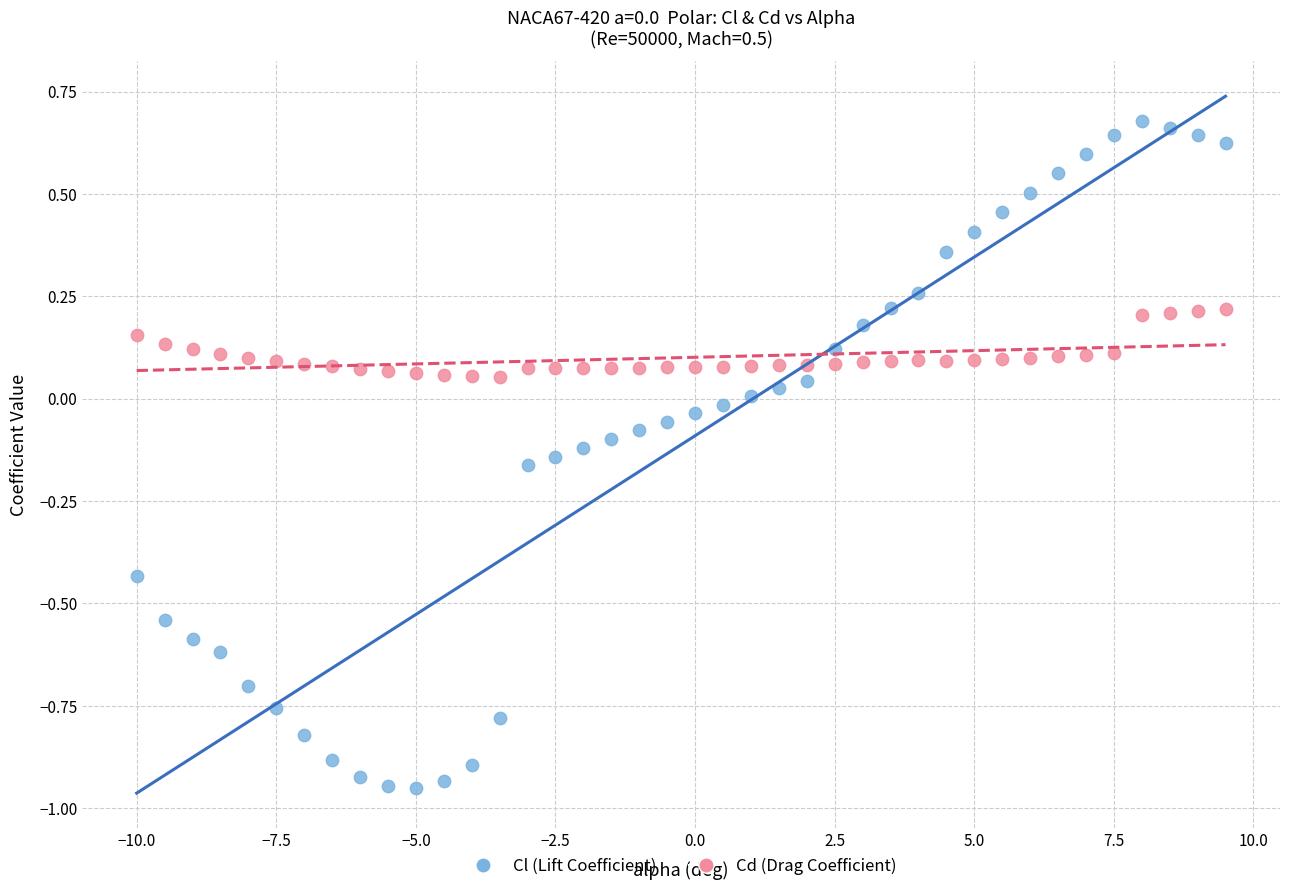

Which series has the widest spread of Y values?

Cl (Lift Coefficient)